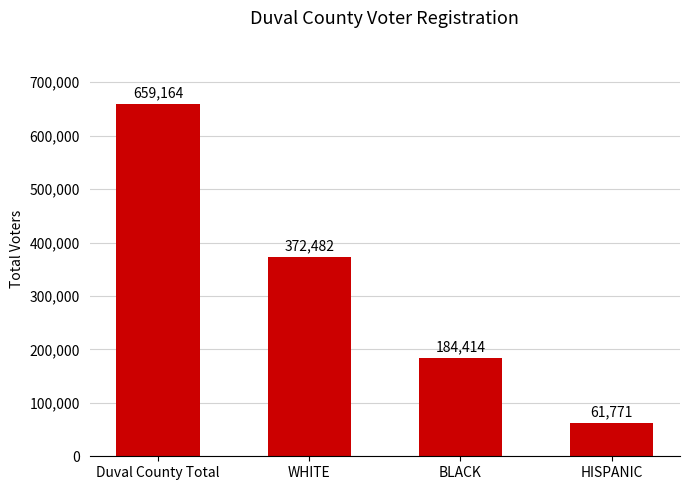

Which has a higher value, HISPANIC or WHITE?

WHITE